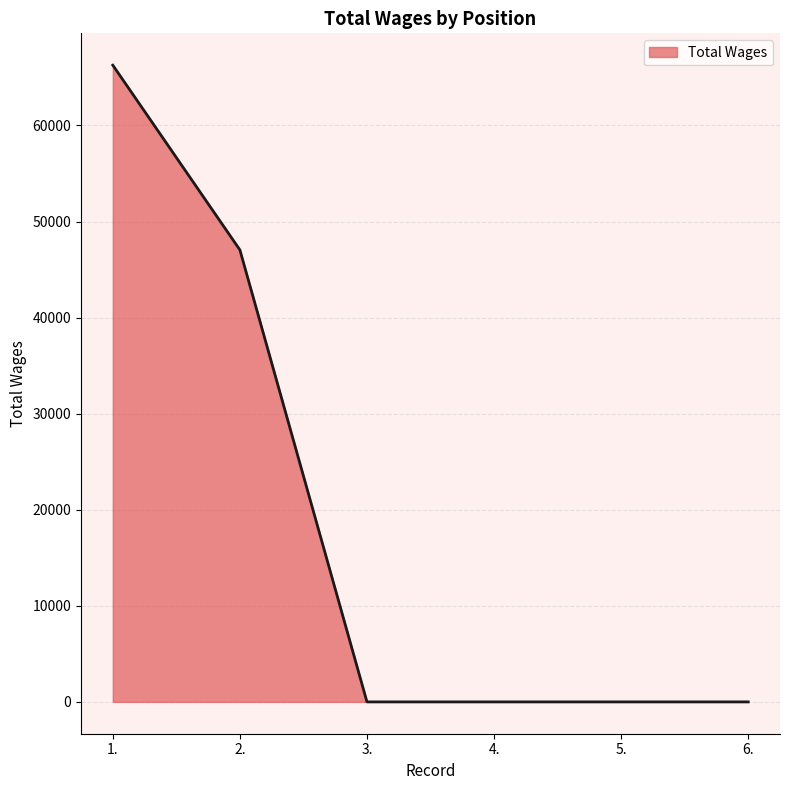

Between 1. and 5., which is larger?

1.